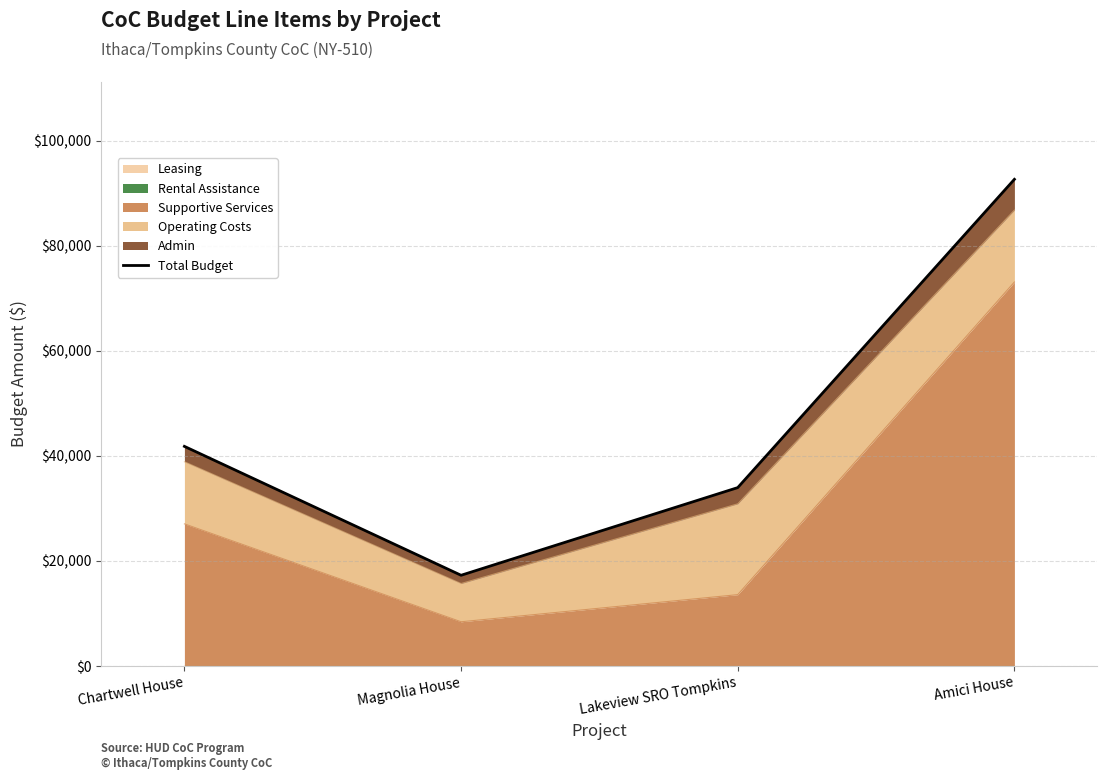

At which label does the data first exceed 41835?

Amici House